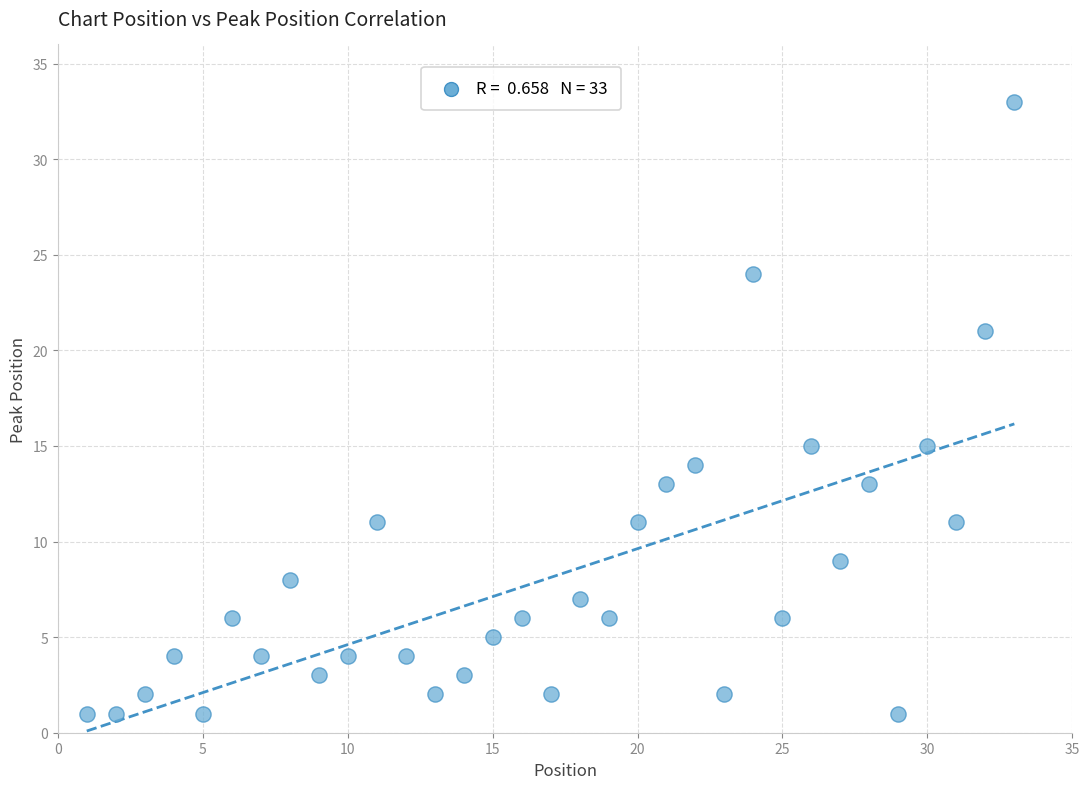

What is the range of X values (max minus min)?

32